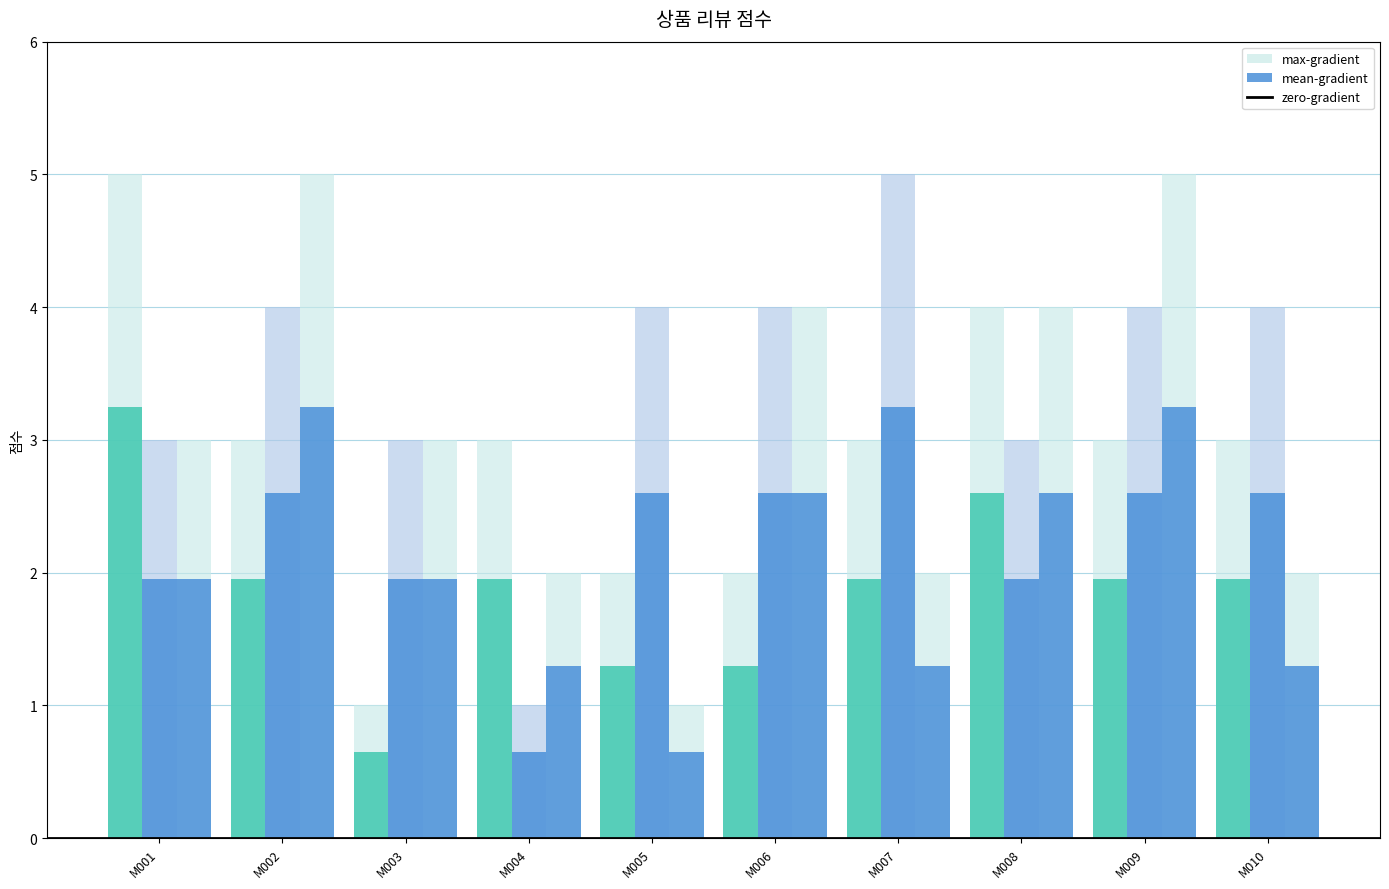

Read the 상품상태 value at M007.

1.3